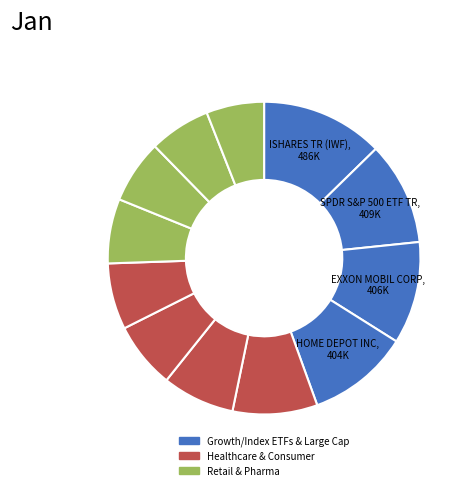

Count the number of slices in the pie.

12